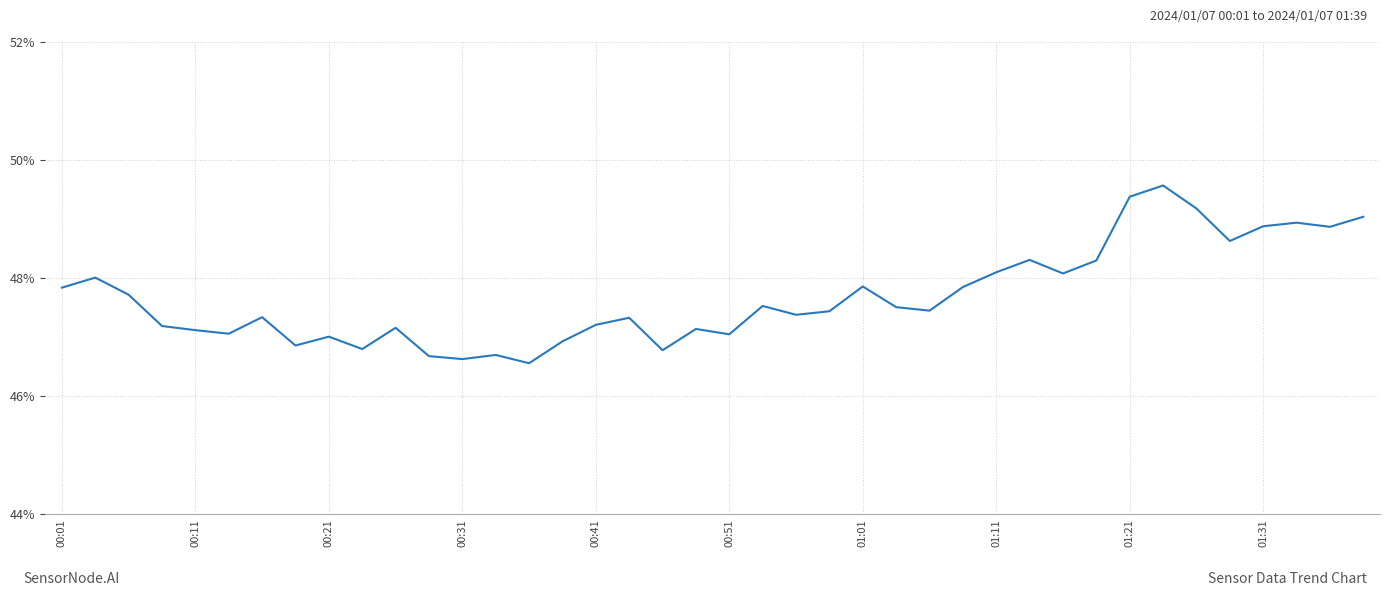

What is the maximum value shown in the chart?

49.6